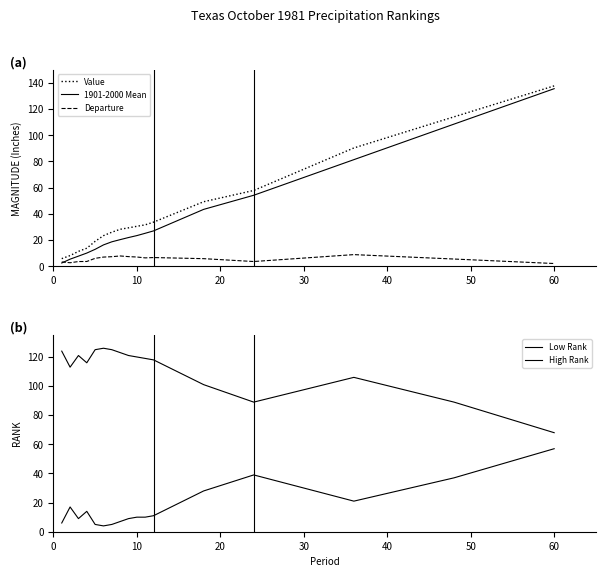

What is the highest value of the Departure series?

8.9